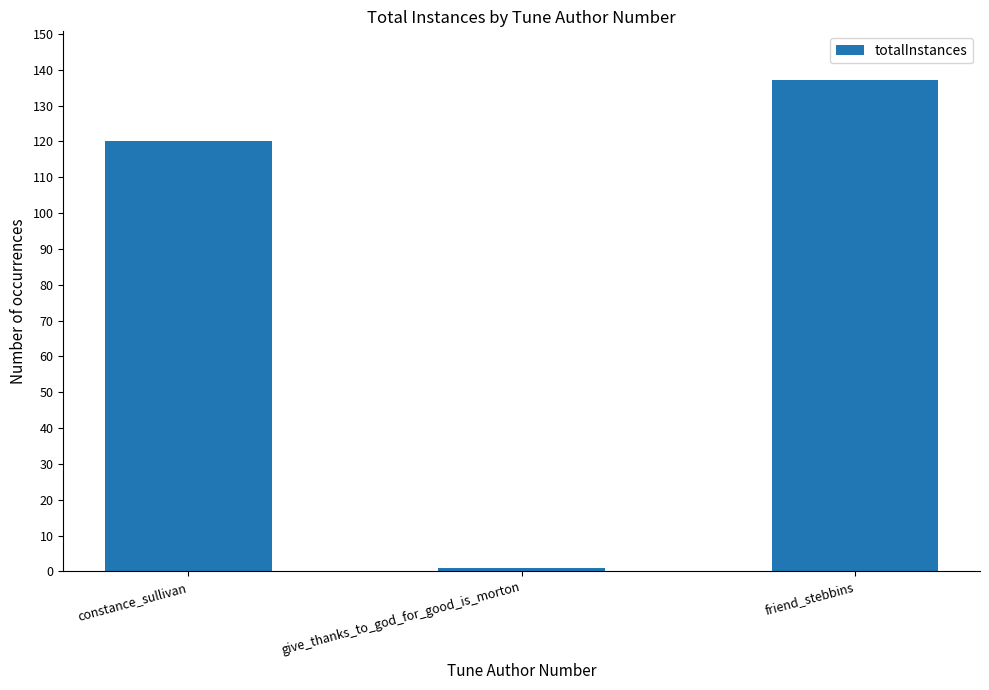

Count the number of categories in the chart.

3